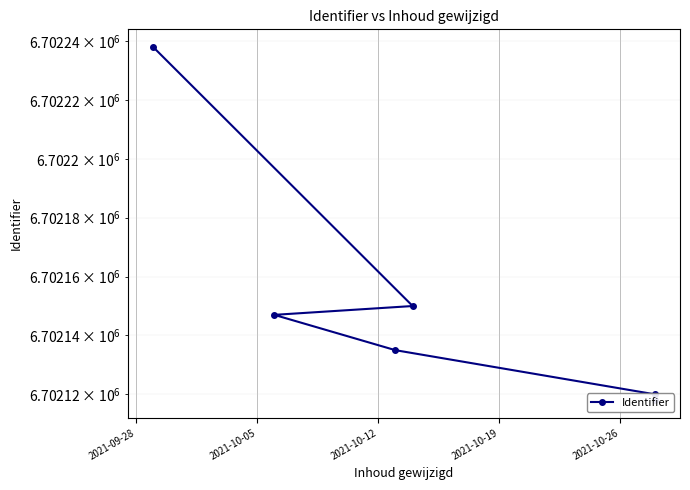

What is the ratio of the value at 2021-10-26 to the value at 2021-10-12?

1.0